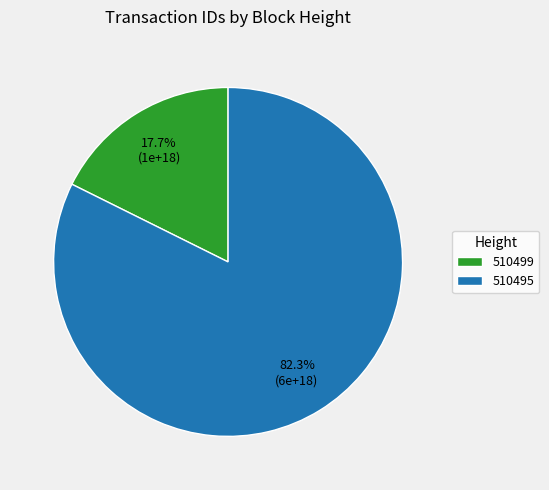

The 510499 slice represents 12% of the pie. True or false?

False